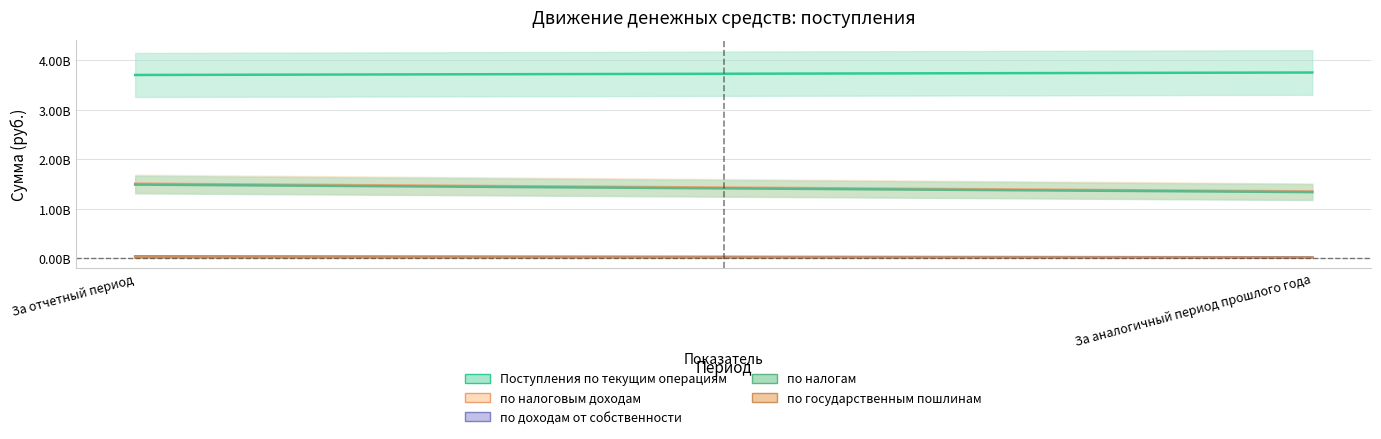

What is the sum of all по налогам values?

2823963752.9